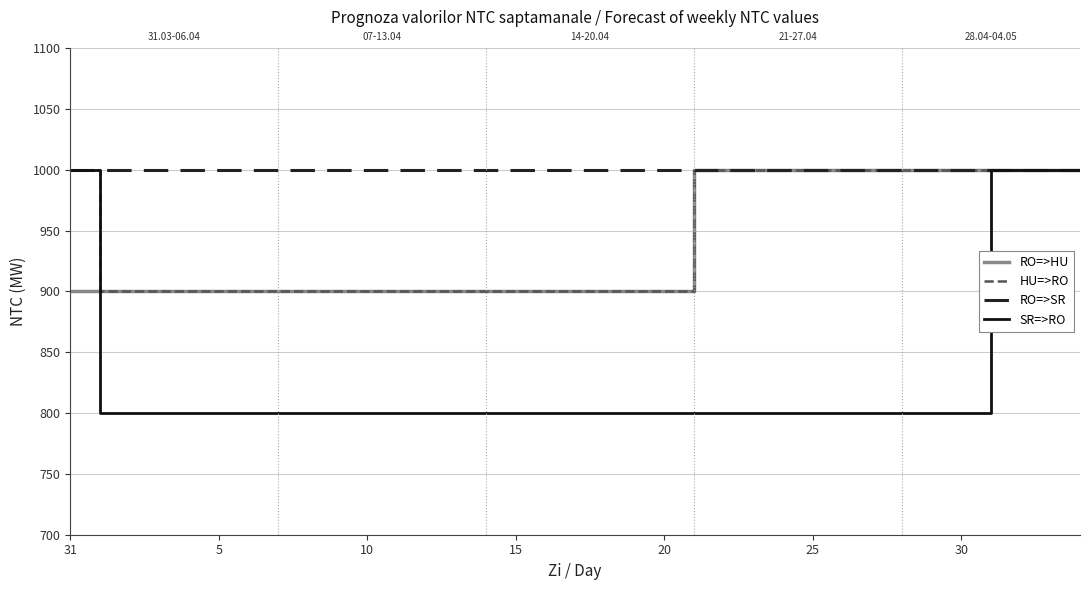

Which series has the largest total across all categories?

RO=>SR